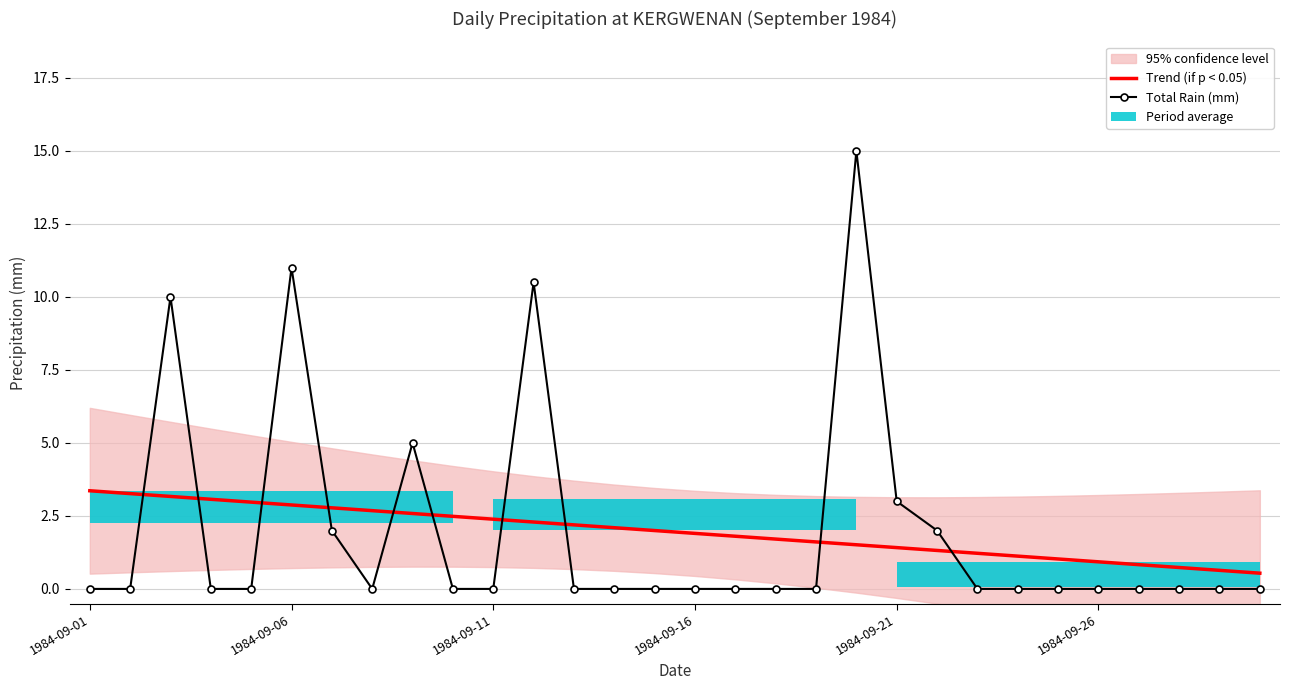

How many values in Total Rain (mm) are above zero?

8